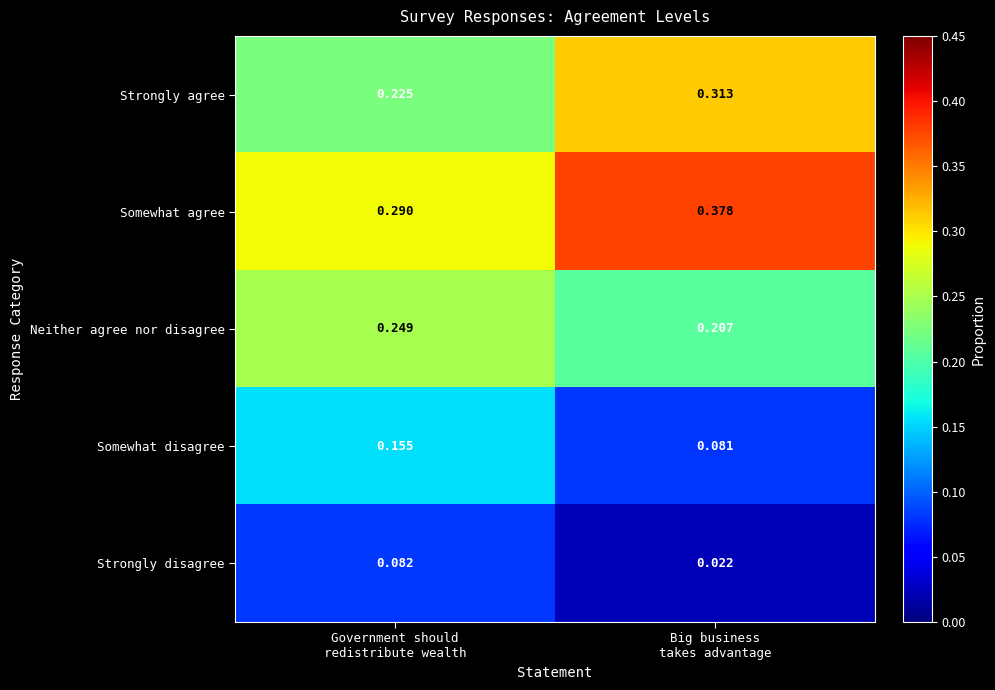

Which series has the largest total across all categories?

Somewhat agree